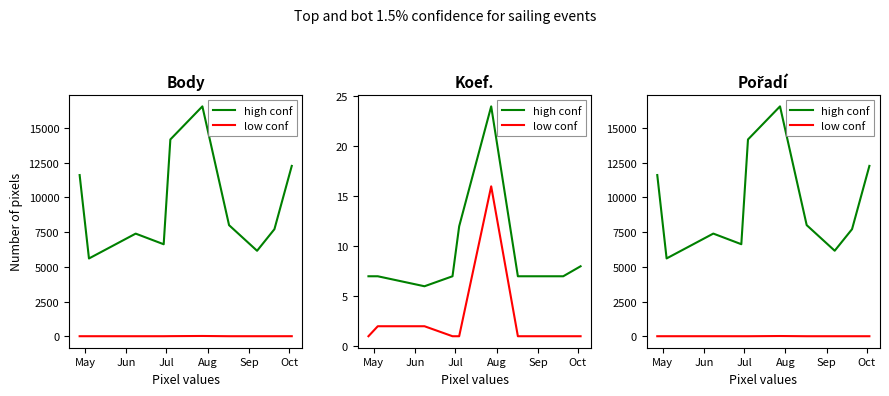

At how many categories does at least one series exceed 10097?

4